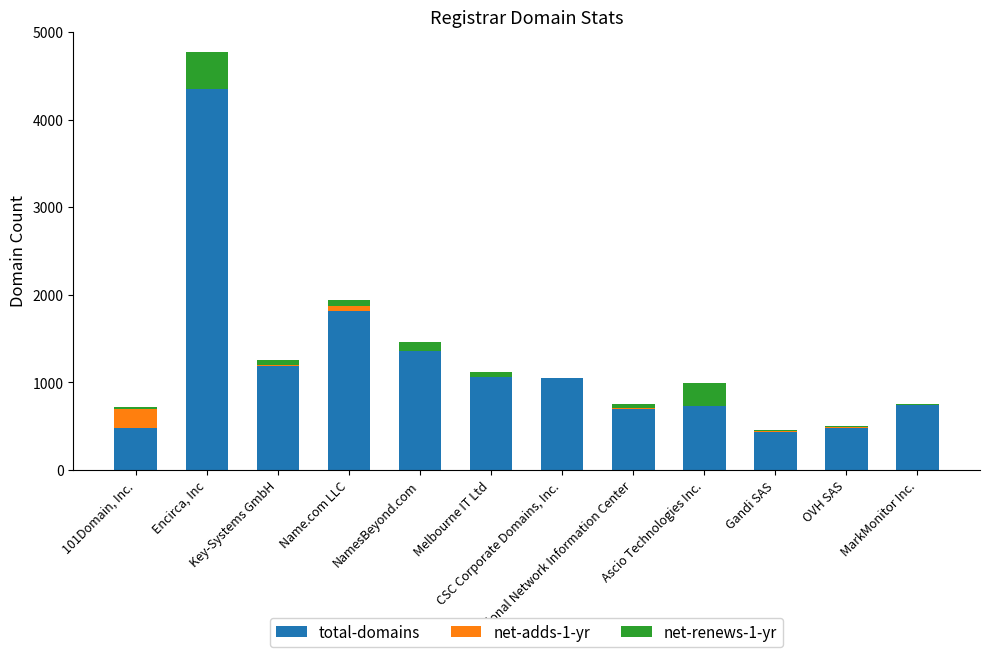

What is the sum of all total-domains values?

14349